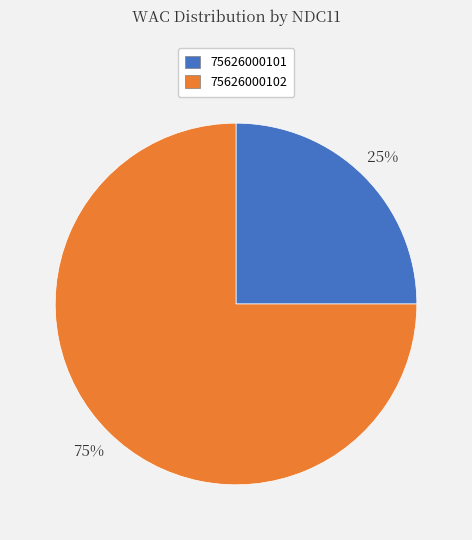

Do 75626000101 and 75626000102 together represent more than half of the pie?

Yes